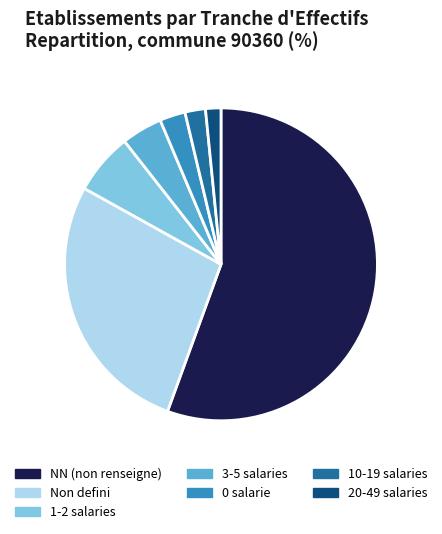

True or false: Non defini accounts for 28% of the total.

True